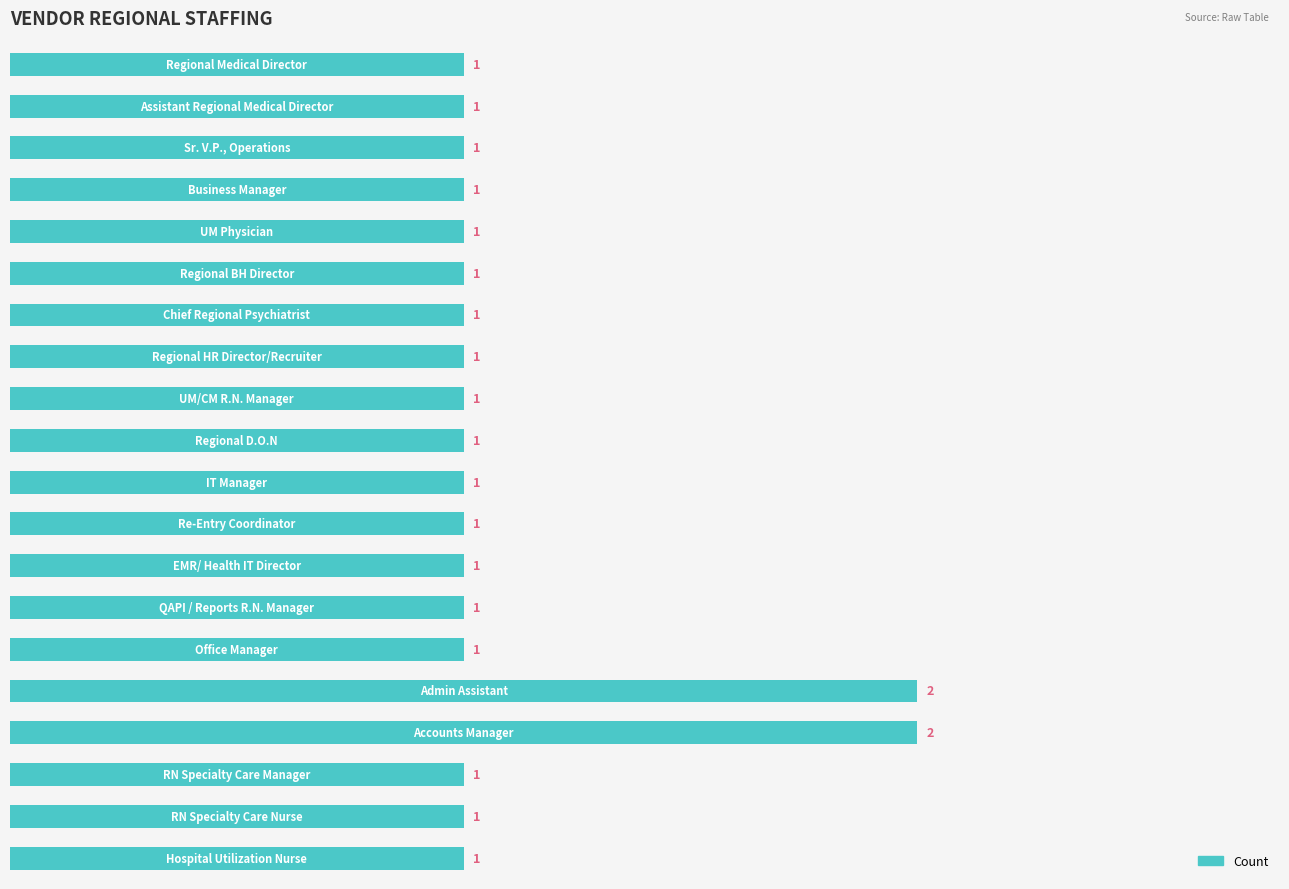

What is the difference between the second highest and second lowest values?

1